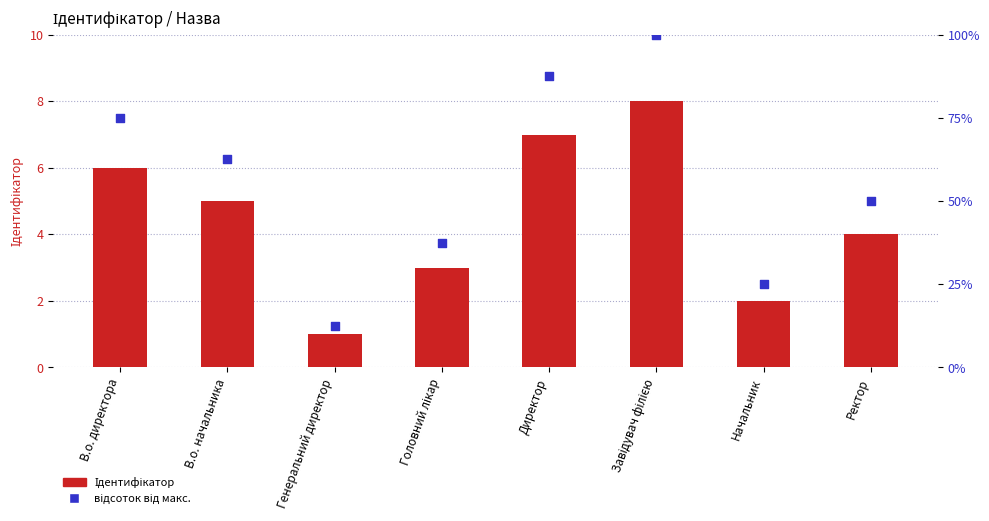

Which series has the largest total across all categories?

відсоток від макс.